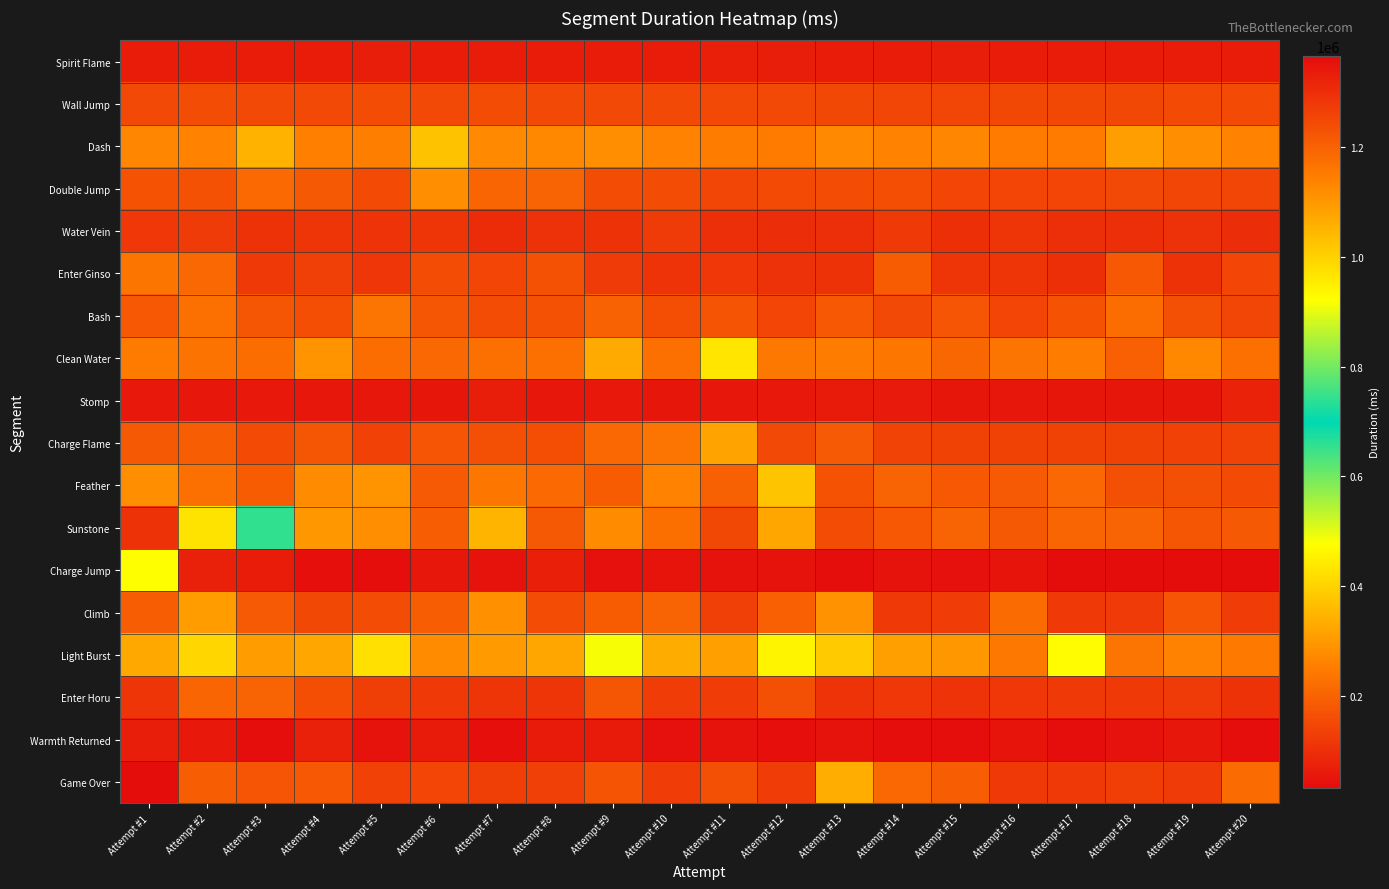

Which has a higher value, Attempt #19 or Attempt #6?

Attempt #6